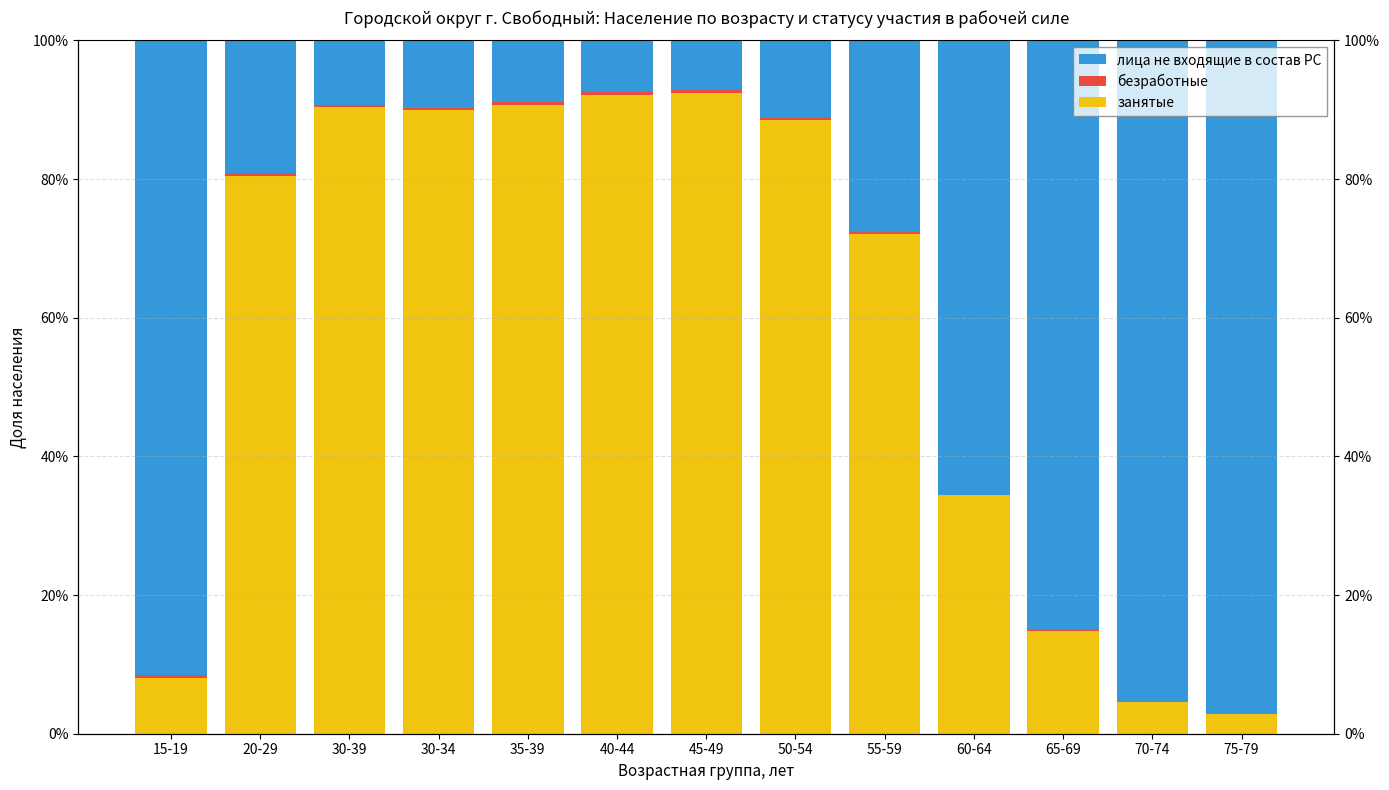

How many series are shown in this chart?

3